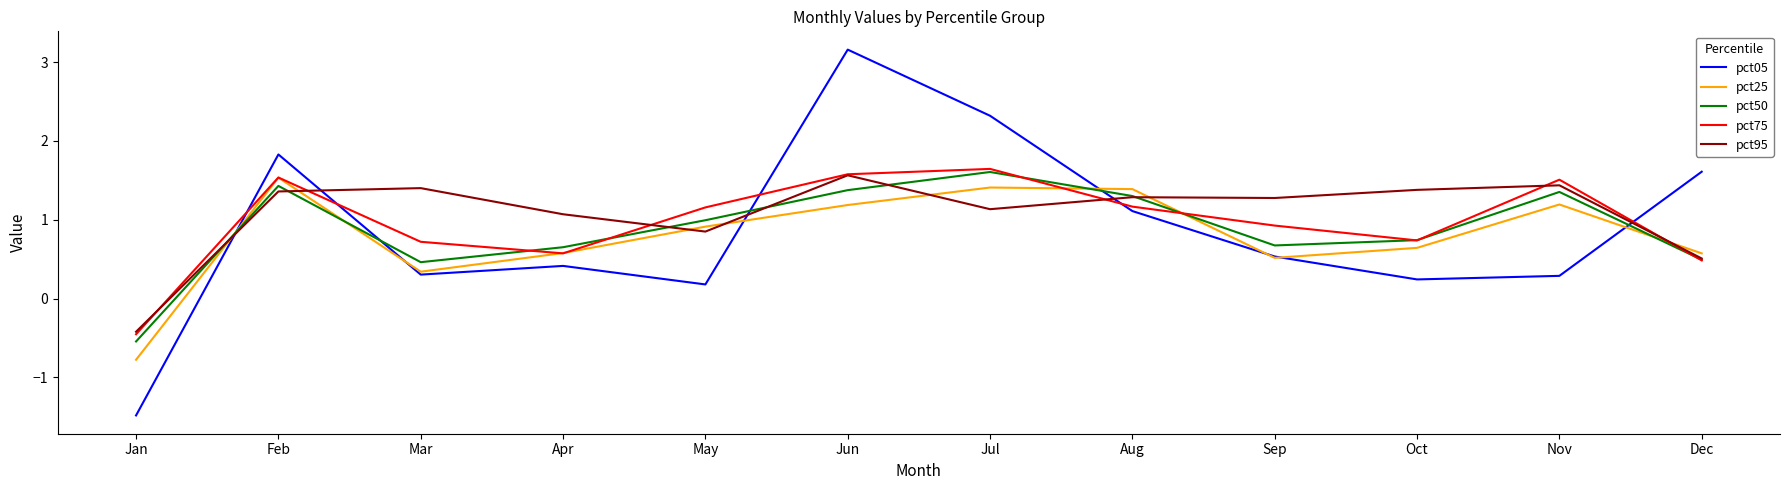

What is the greatest value displayed?

3.2